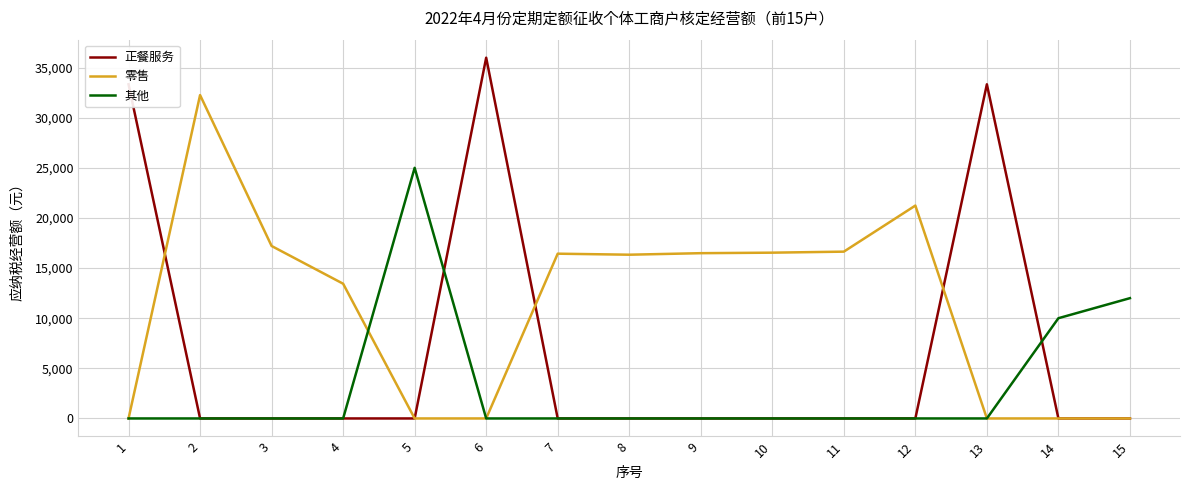

Is the value of 其他 at 11 greater than the value of 零售 at 11?

No